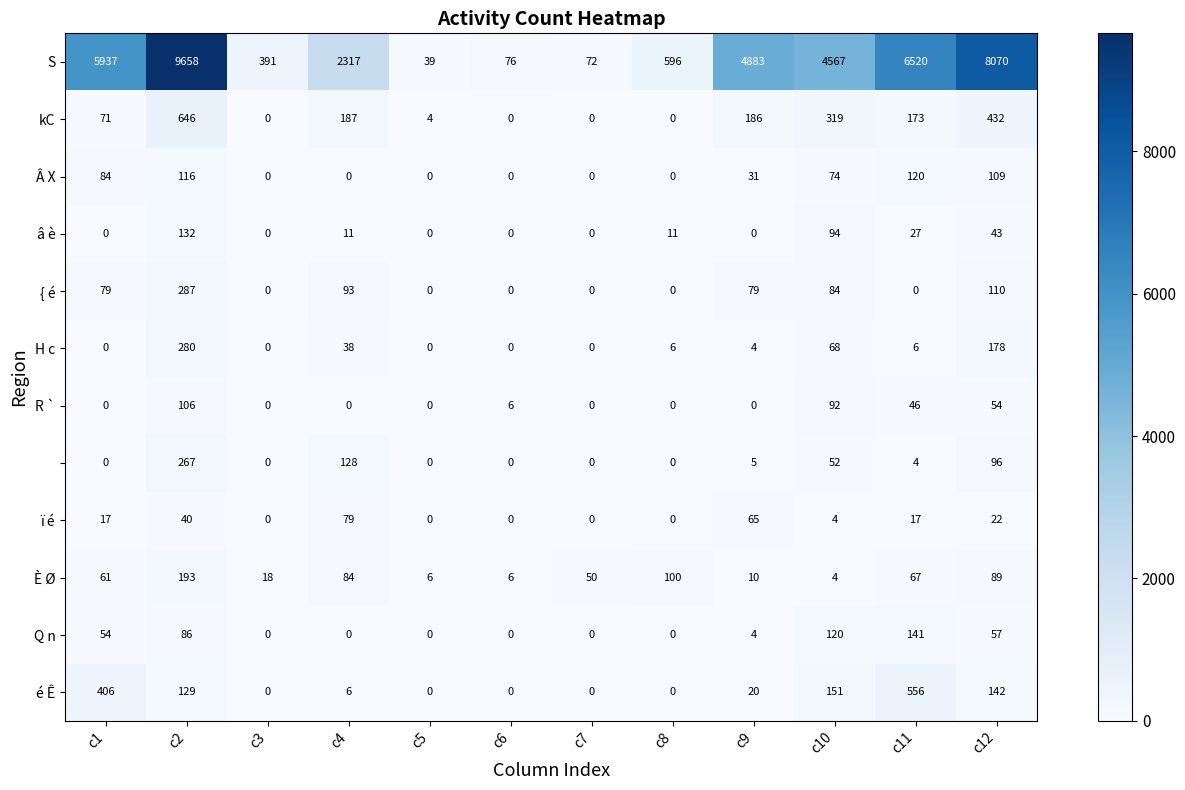

At how many categories does at least one series exceed 3210?

6